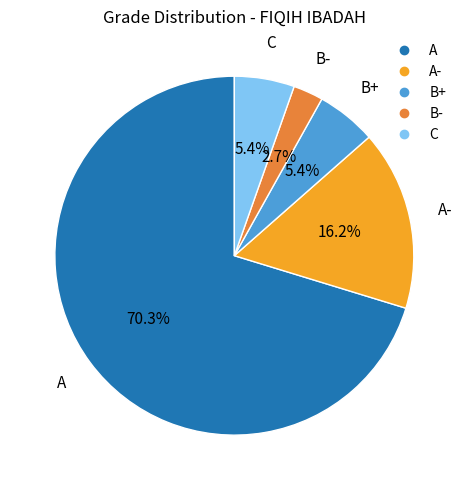

Does any single category account for the majority?

Yes